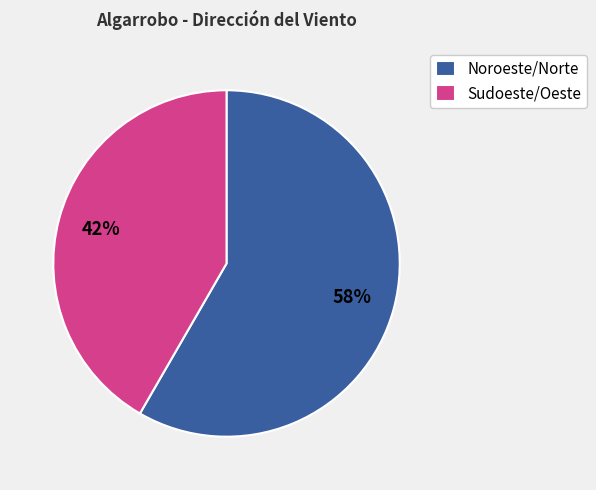

The Noroeste/Norte slice represents 58% of the pie. True or false?

True